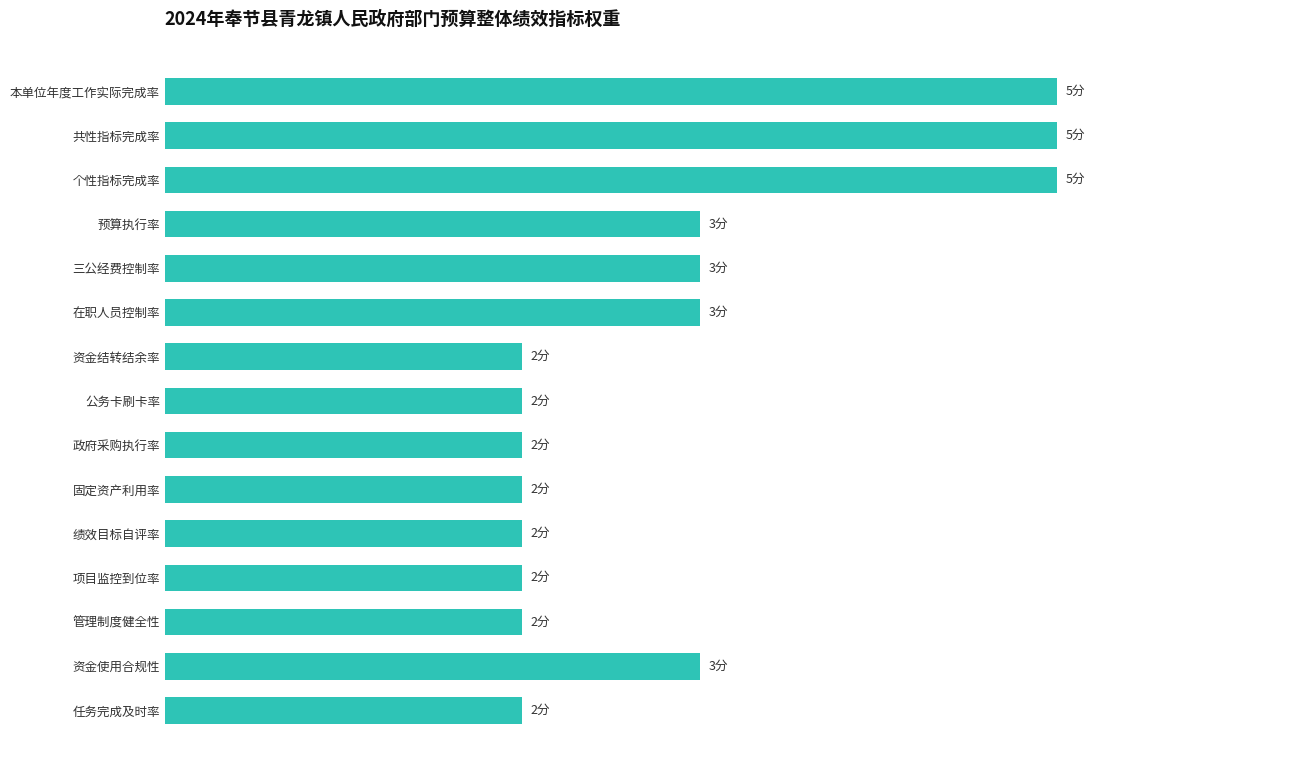

How many values are between 2 and 3?

12